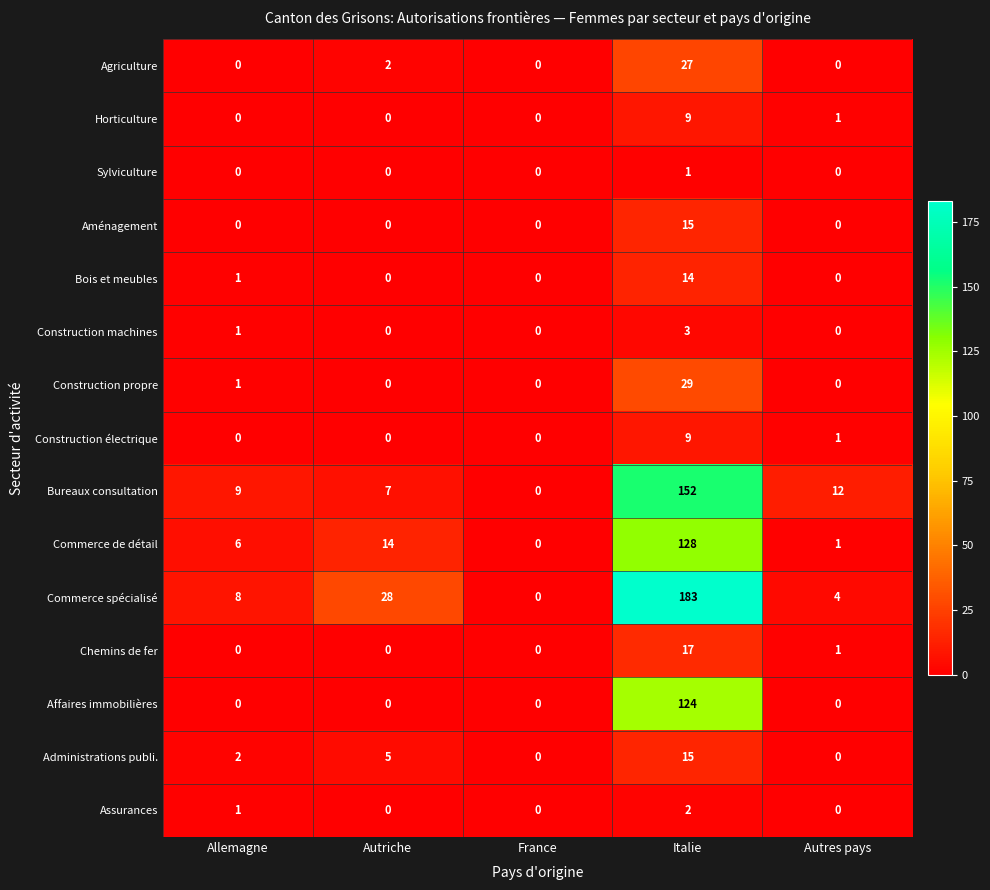

What is the difference between the highest and lowest values at Autres pays?

12